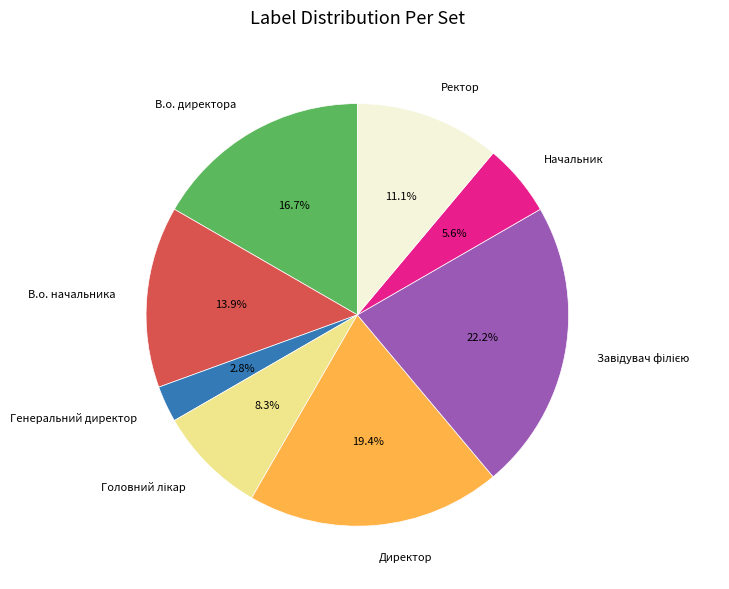

Is there any slice that represents more than half of the pie?

No